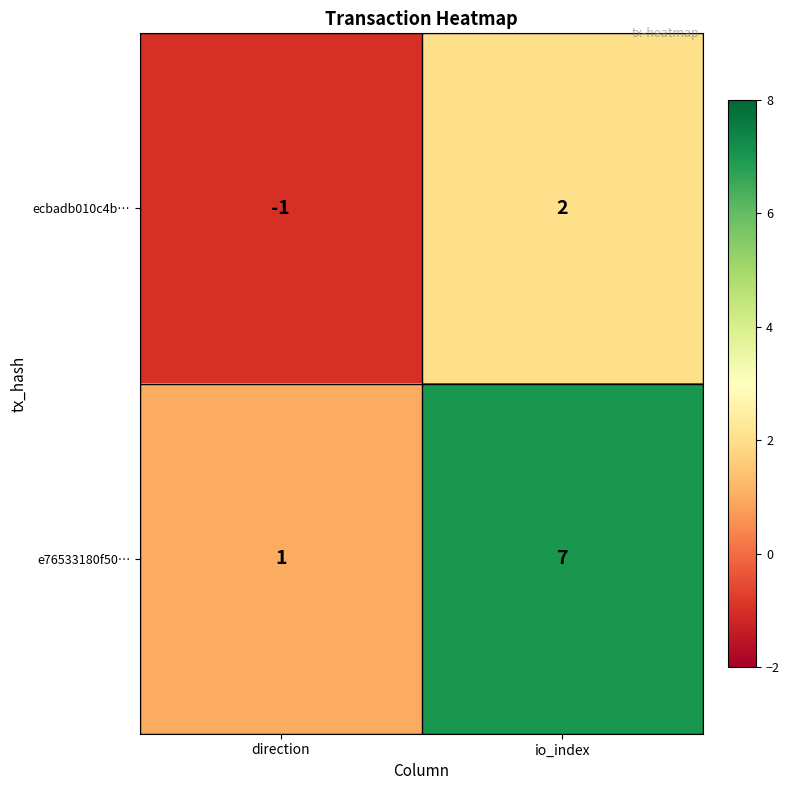

Rank the series by their average value, from lowest to highest.

ecbadb010c4b…, e76533180f50…